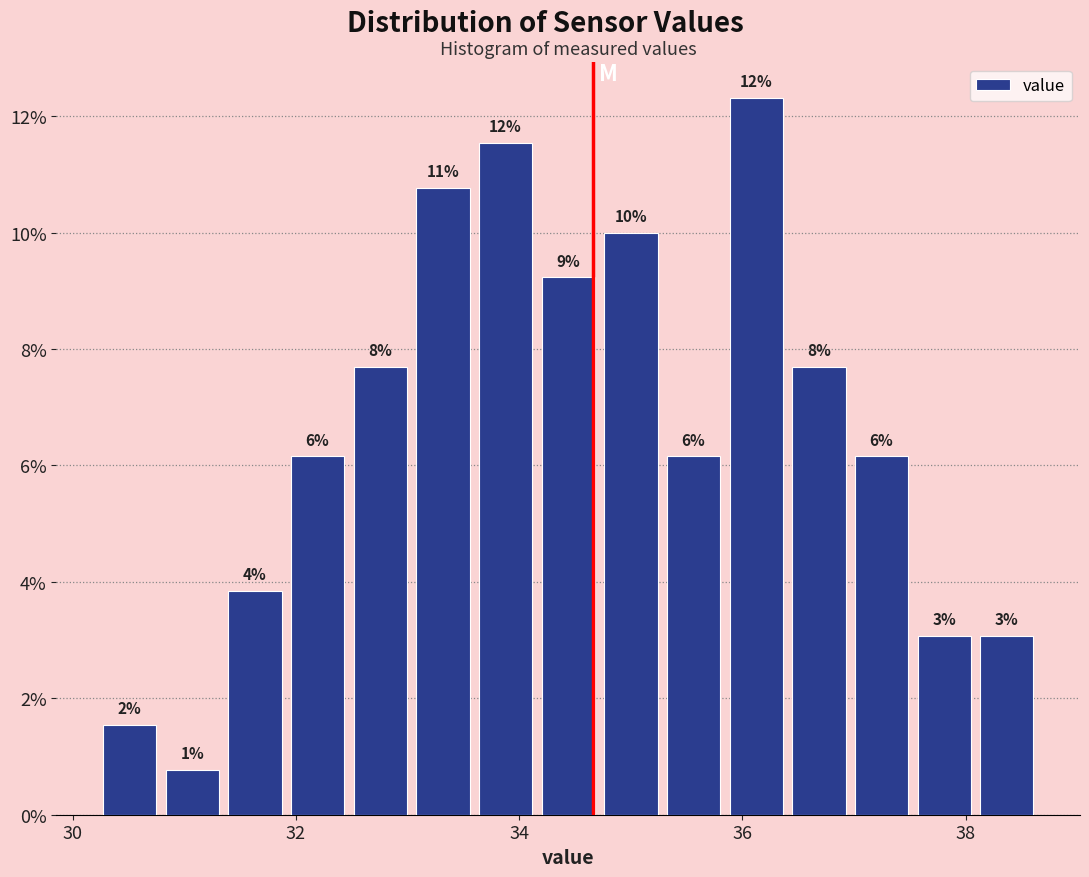

Around what value on the x-axis is the tallest bar? Give the approximate position of its centre, as read against the axis.

36.2